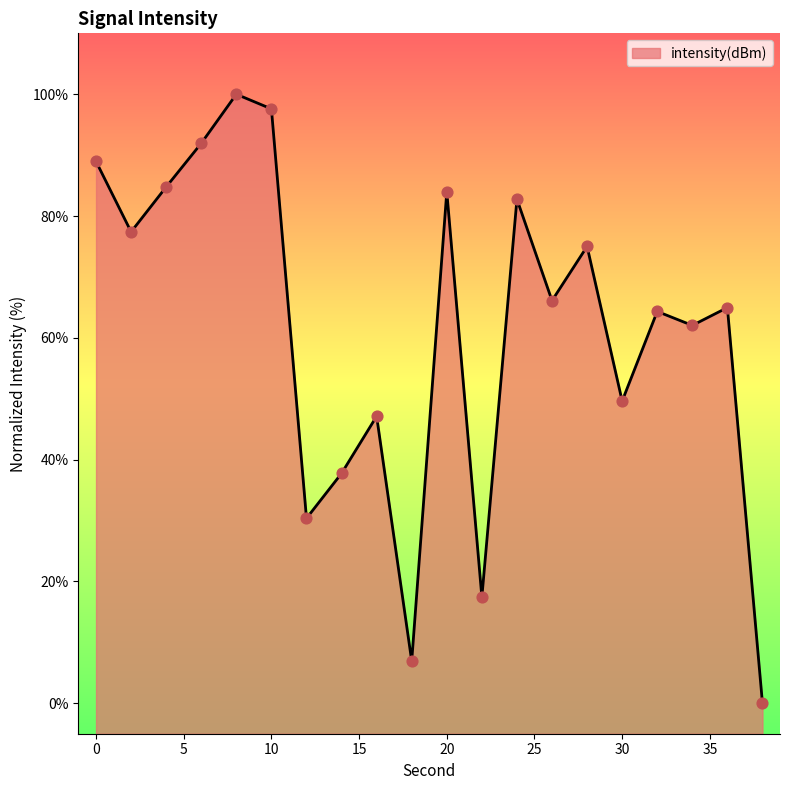

What is the ratio of the value at 8 to the value at 34?

1.6